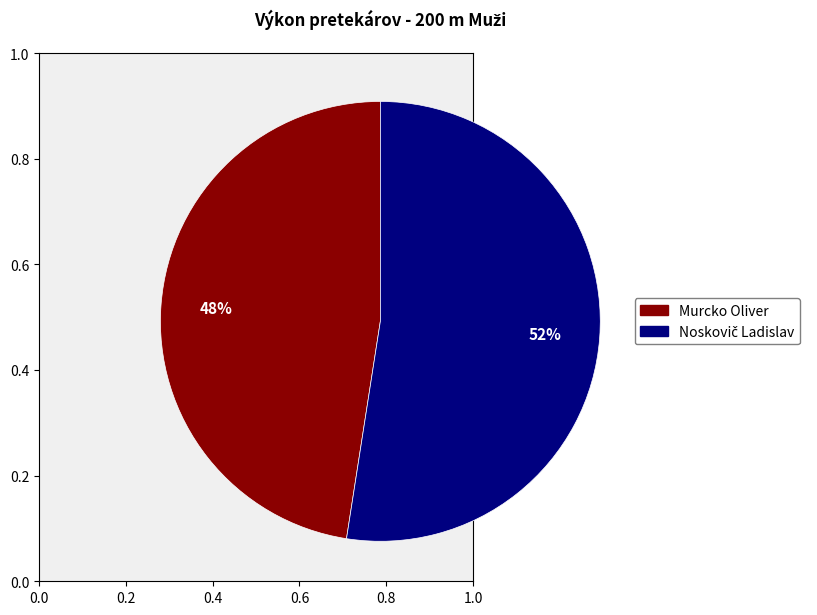

What percentage is the Murcko Oliver slice, to the nearest percent?

48%